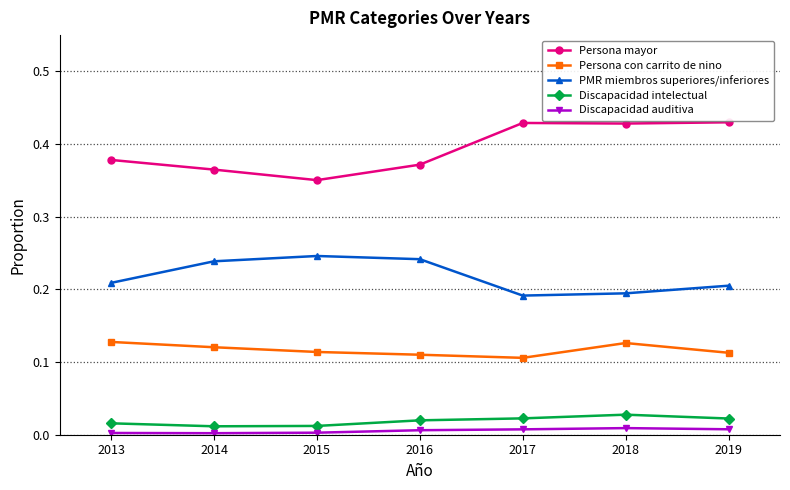

What is the total value across all series at 2014?

0.7